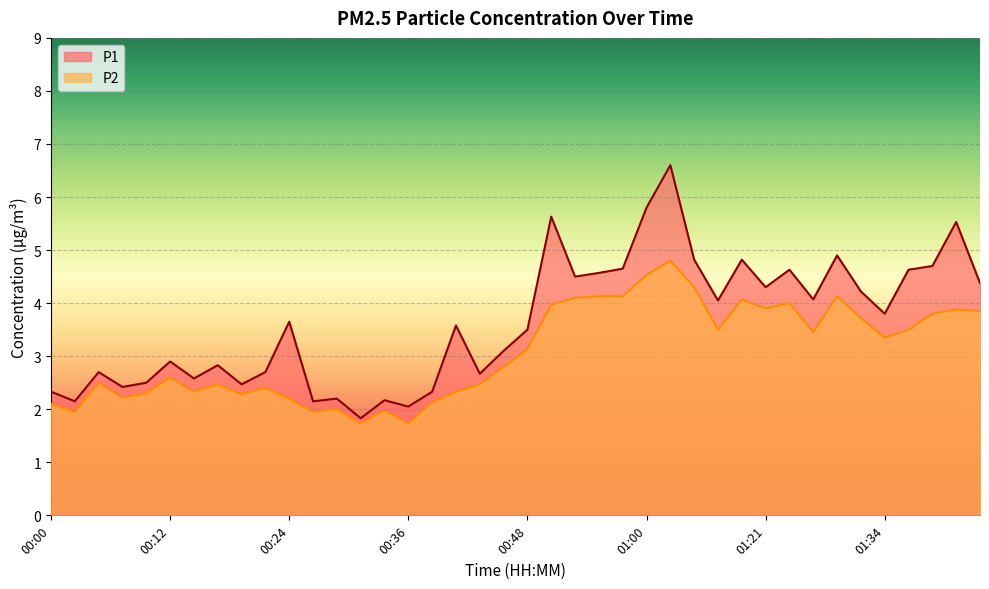

How many interior local peaks does the P2 series have?

11